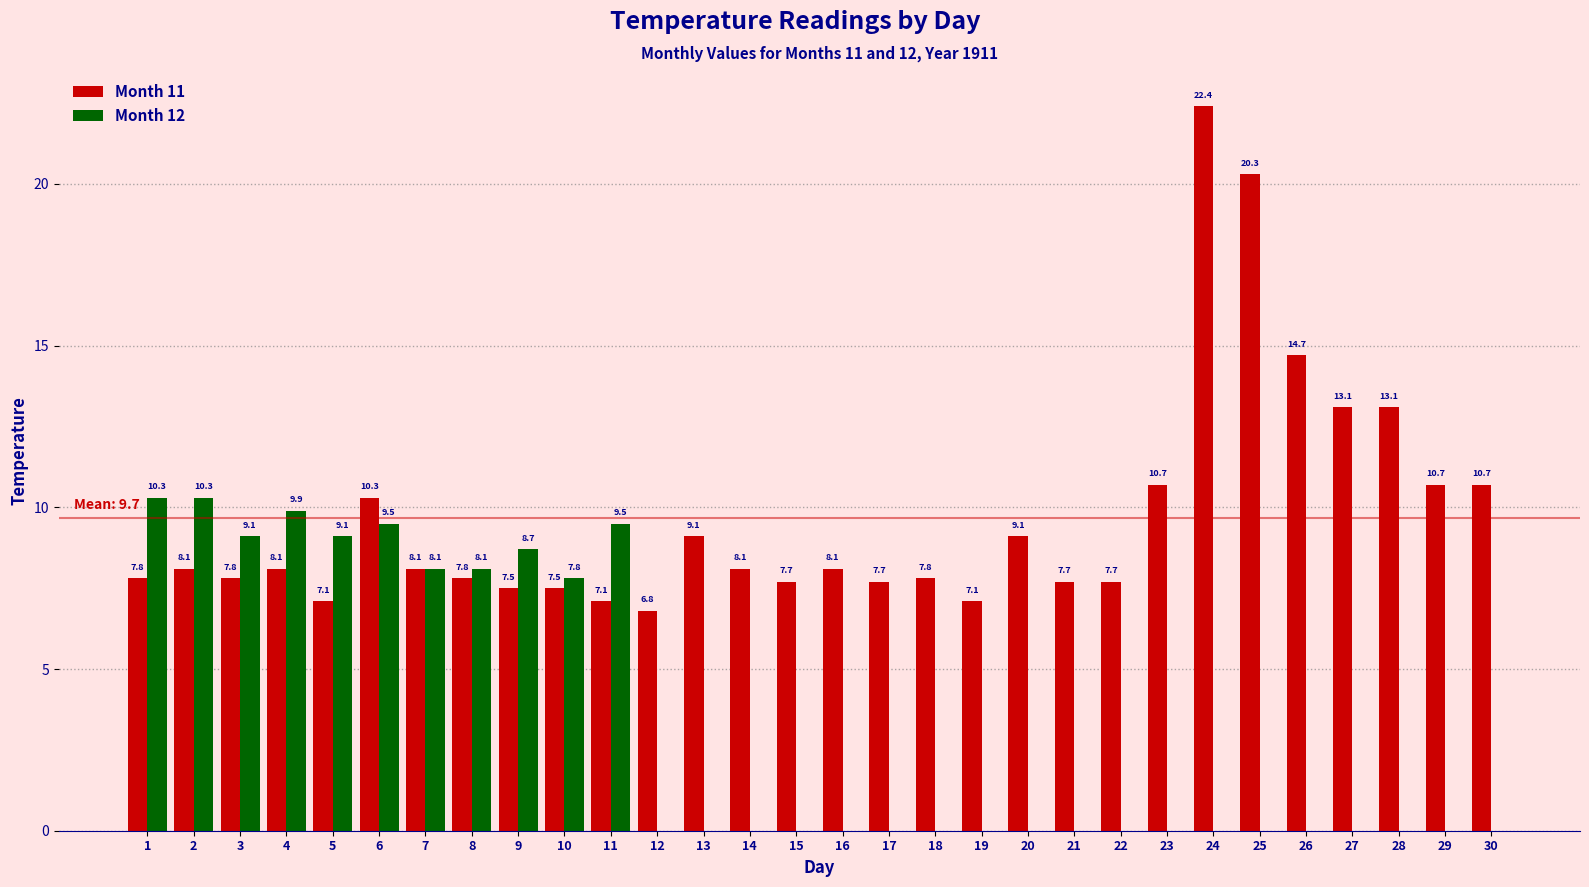

How many categories are shown in the chart?

30